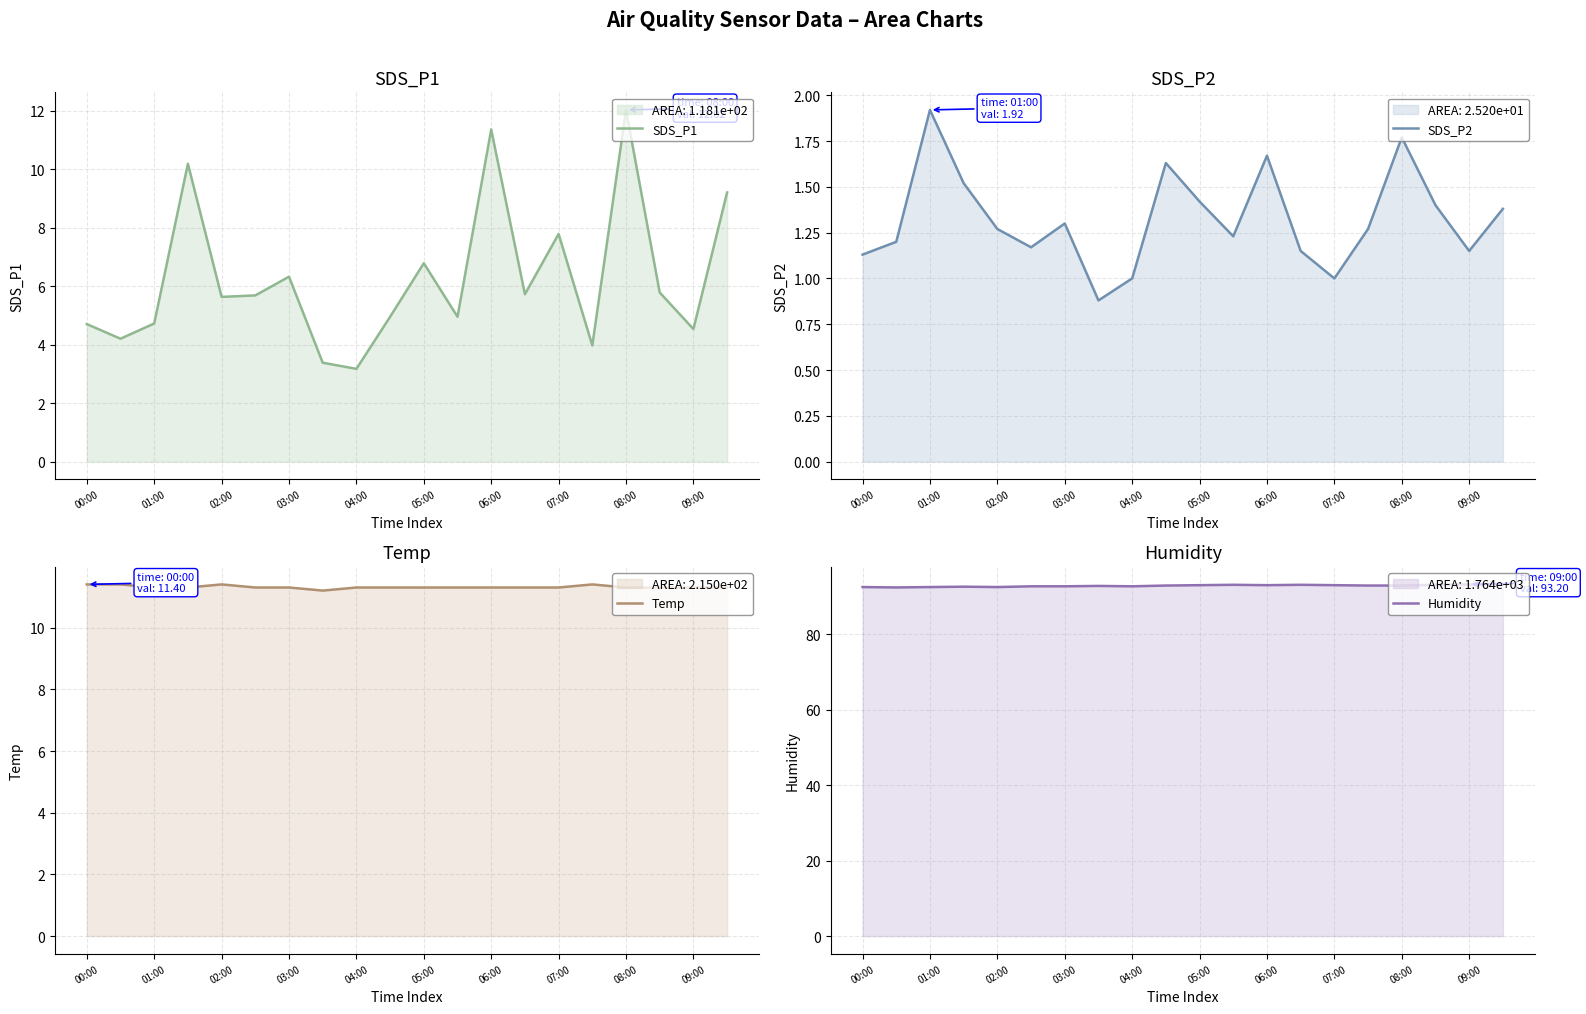

True or false: Temp and SDS_P2 cross at least once.

False